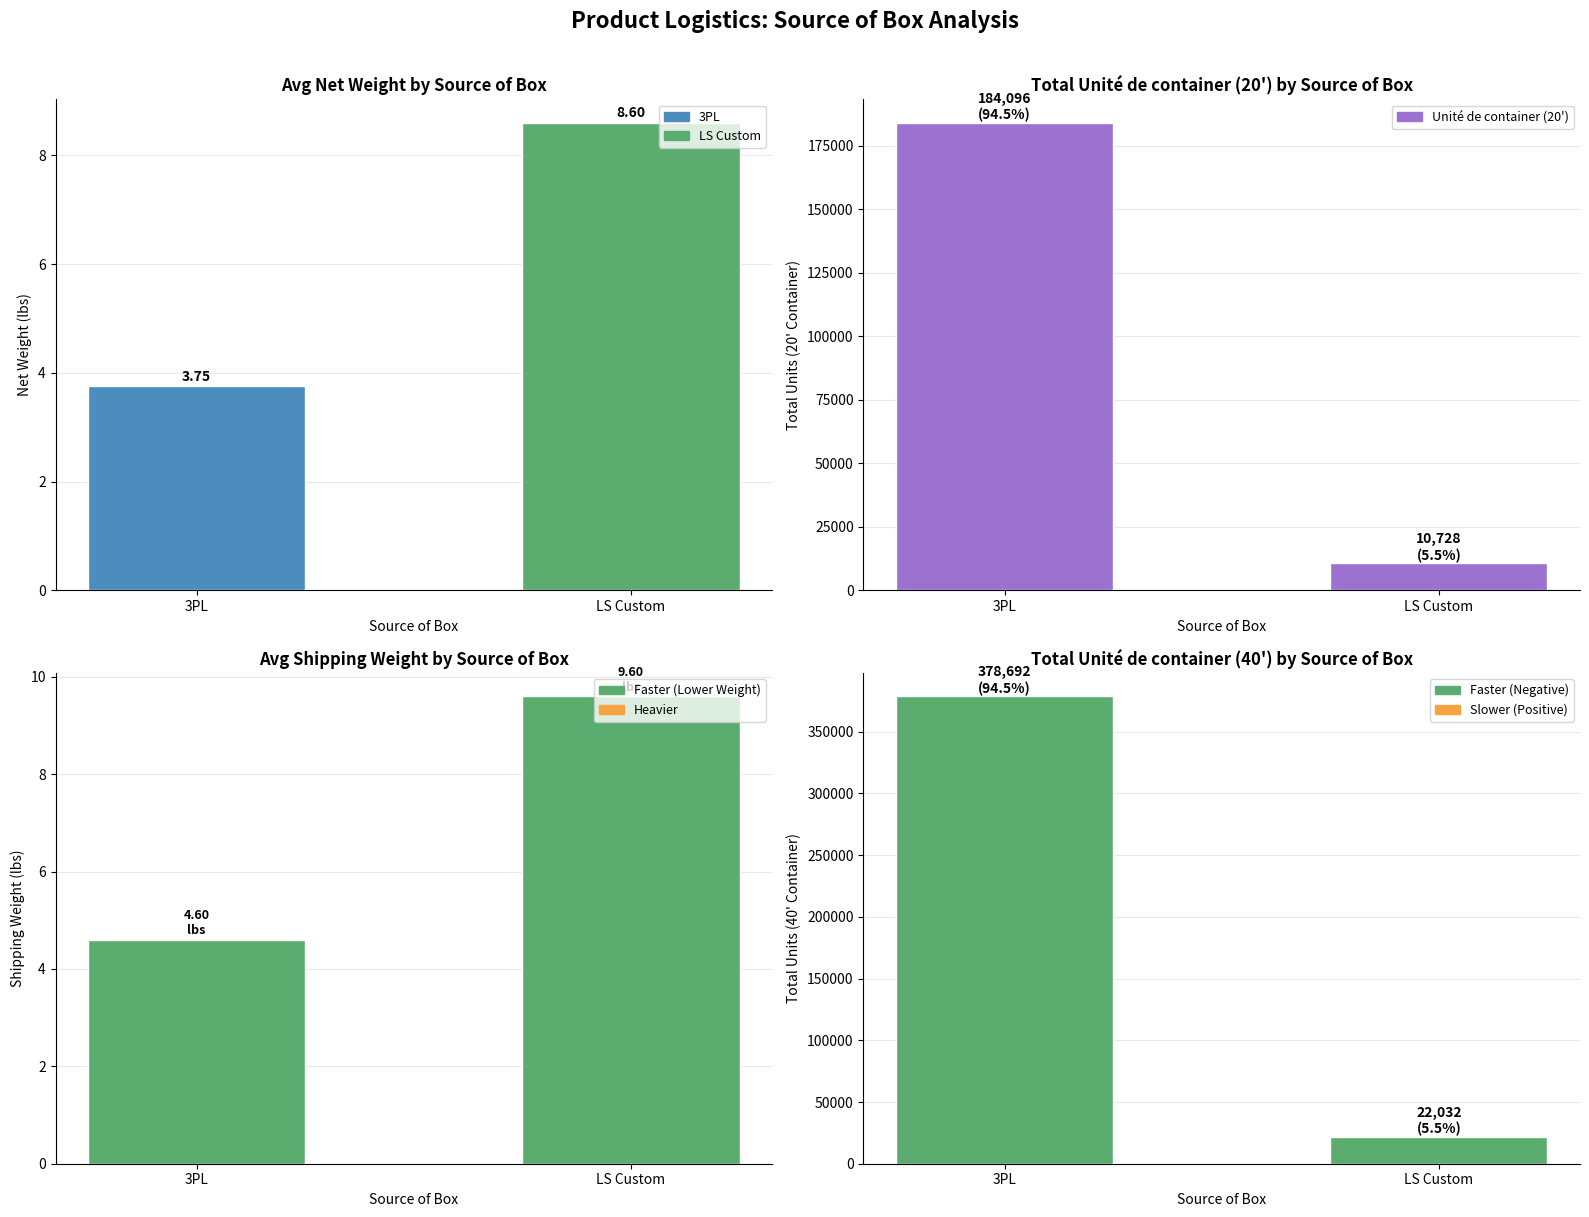

Reading left to right, list all the values displayed in this chart.

Avg Net Weight (lbs): 3PL=3.8	LS Custom=8.6
Total Unité de container (20'): 3PL=184096.0	LS Custom=10728.0
Avg Shipping Weight (lbs): 3PL=4.6	LS Custom=9.6
Total Unité de container (40'): 3PL=378692.0	LS Custom=22032.0